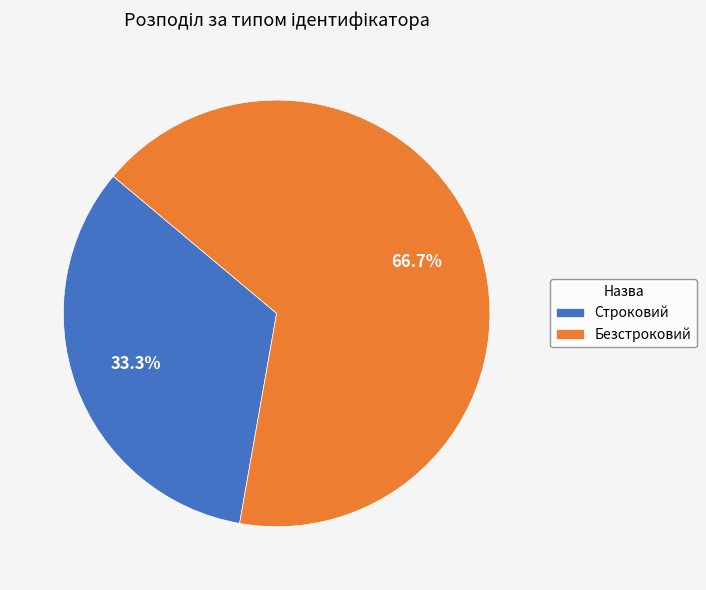

Count the number of slices in the pie.

2